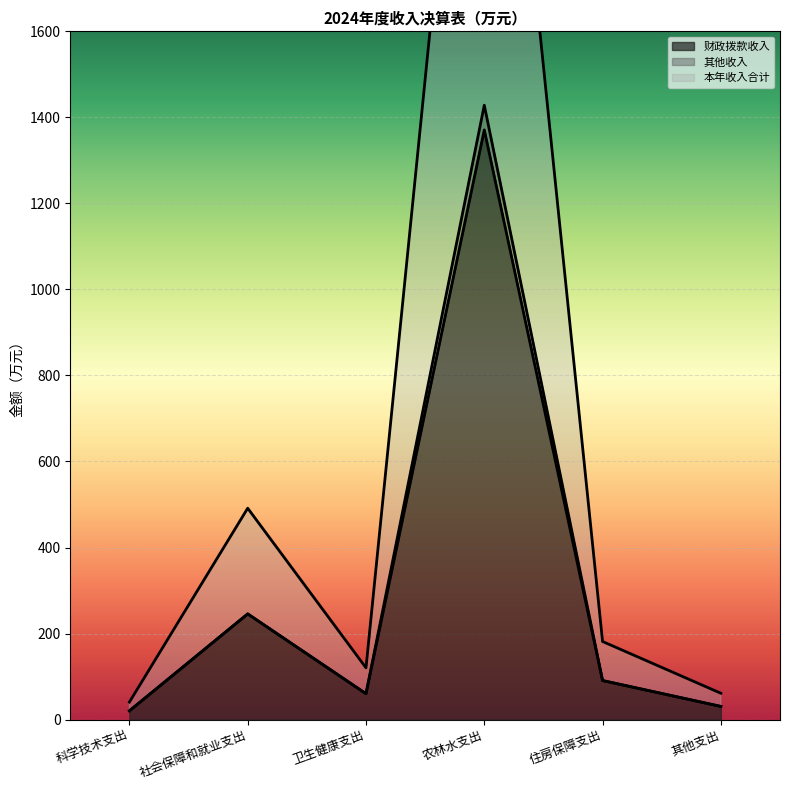

Which category has the highest value across all series?

农林水支出